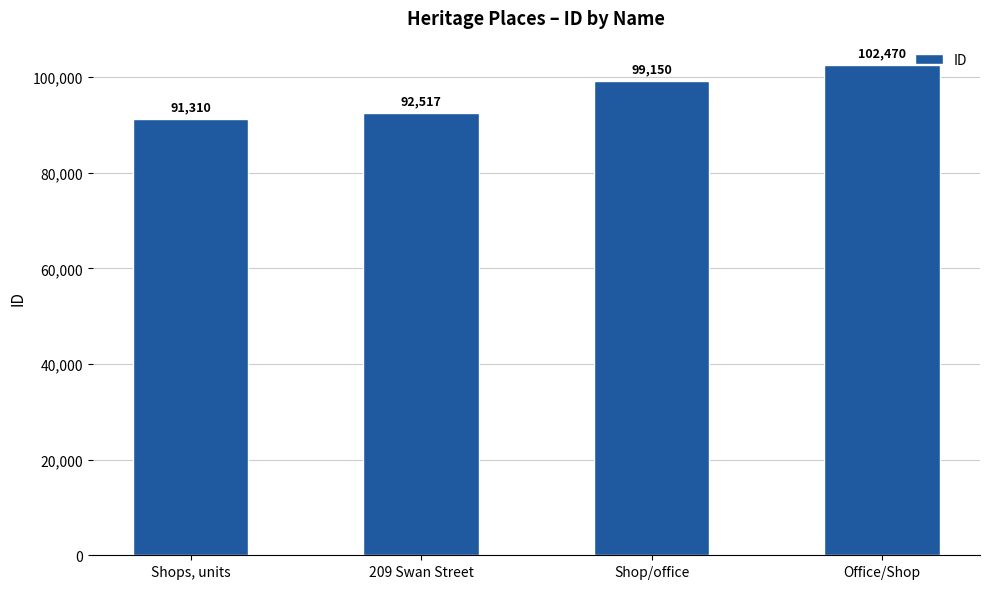

What is the ratio of the value at Office/Shop to the value at 209 Swan Street?

1.1